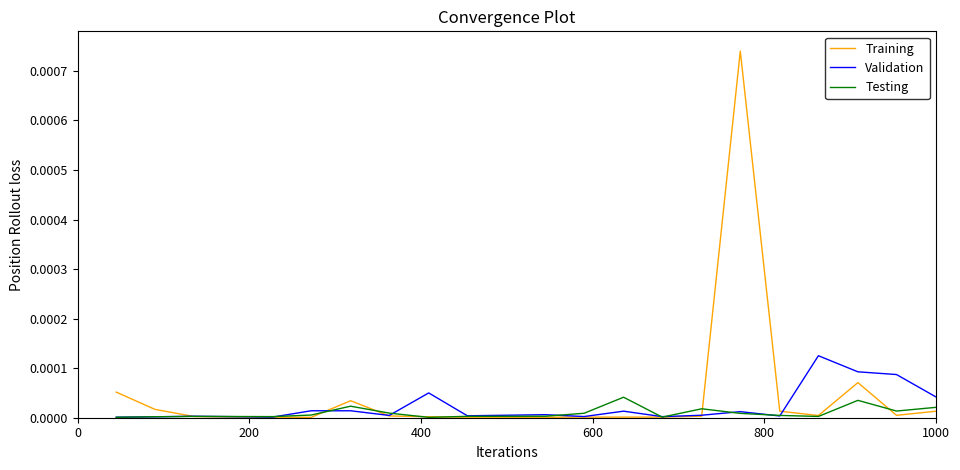

Which series has the widest spread of values?

Training